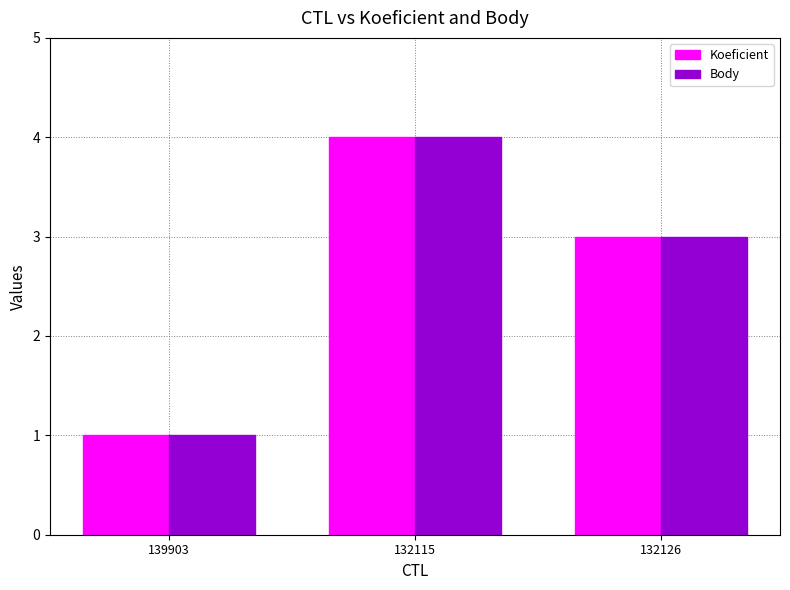

What is the maximum value for Body?

4